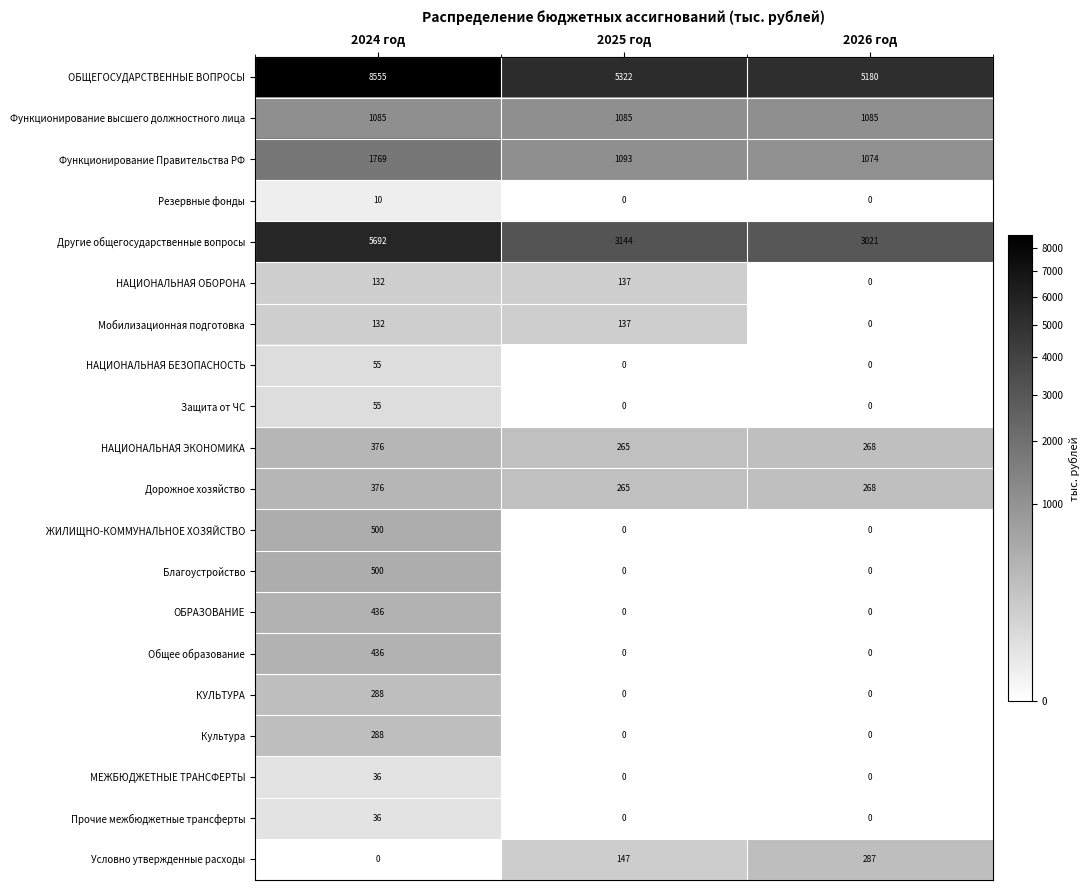

Count the number of data series in this chart.

20